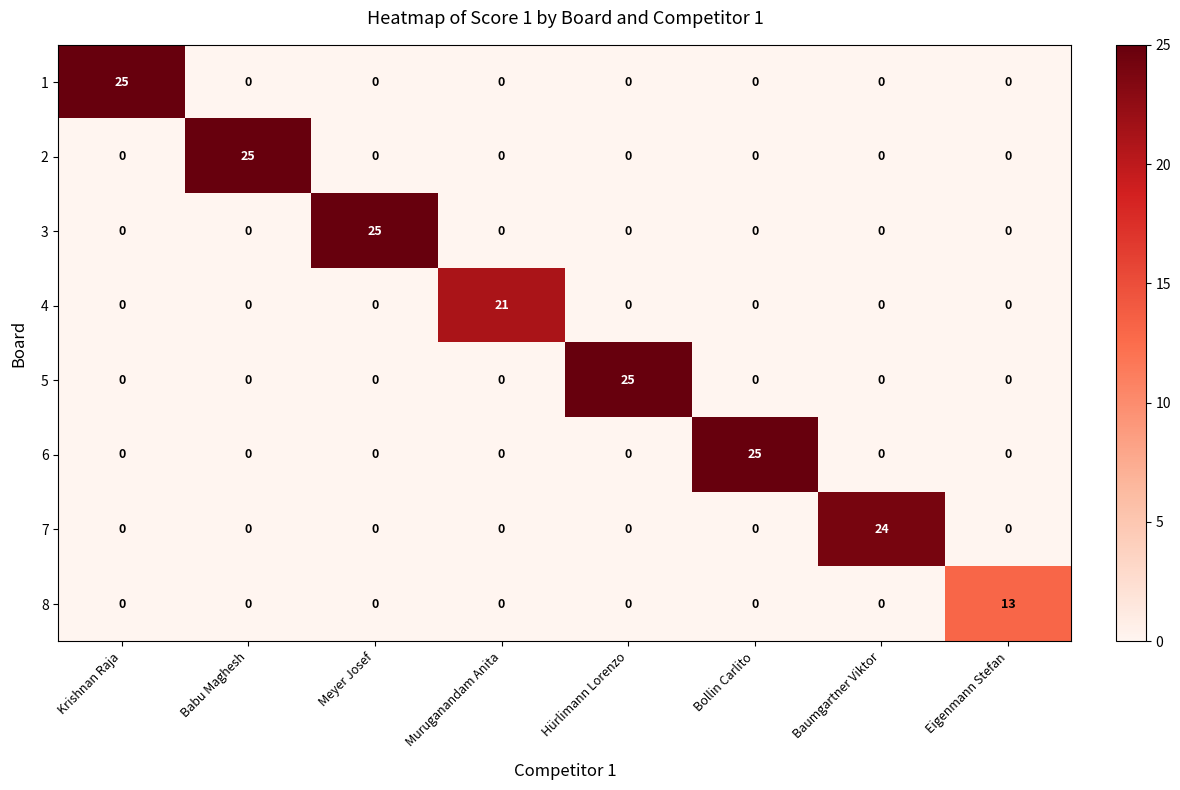

What is the difference between the 7 values at Babu Maghesh and Baumgartner Viktor?

24